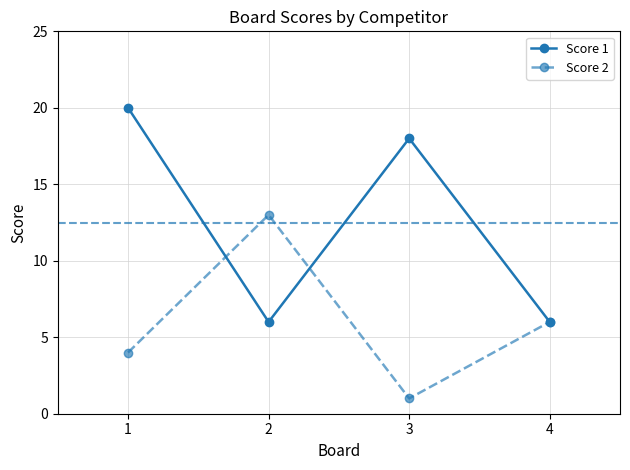

Which series has the largest total across all categories?

Score 1